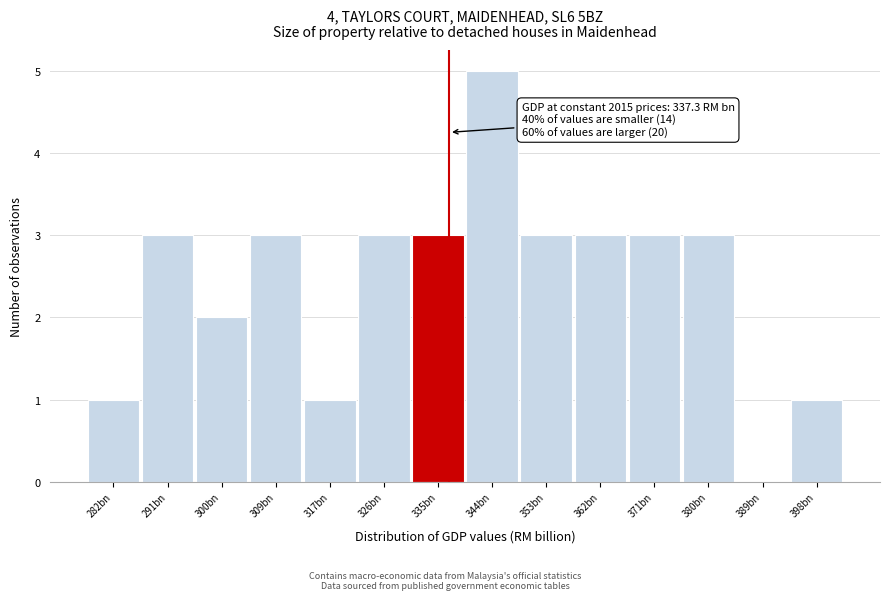

Reading left to right, list all the values displayed in this chart.

282bn=1	291bn=3	300bn=2	309bn=3	317bn=1	326bn=3	335bn=3	344bn=5	353bn=3	362bn=3	371bn=3	380bn=3	389bn=0	398bn=1